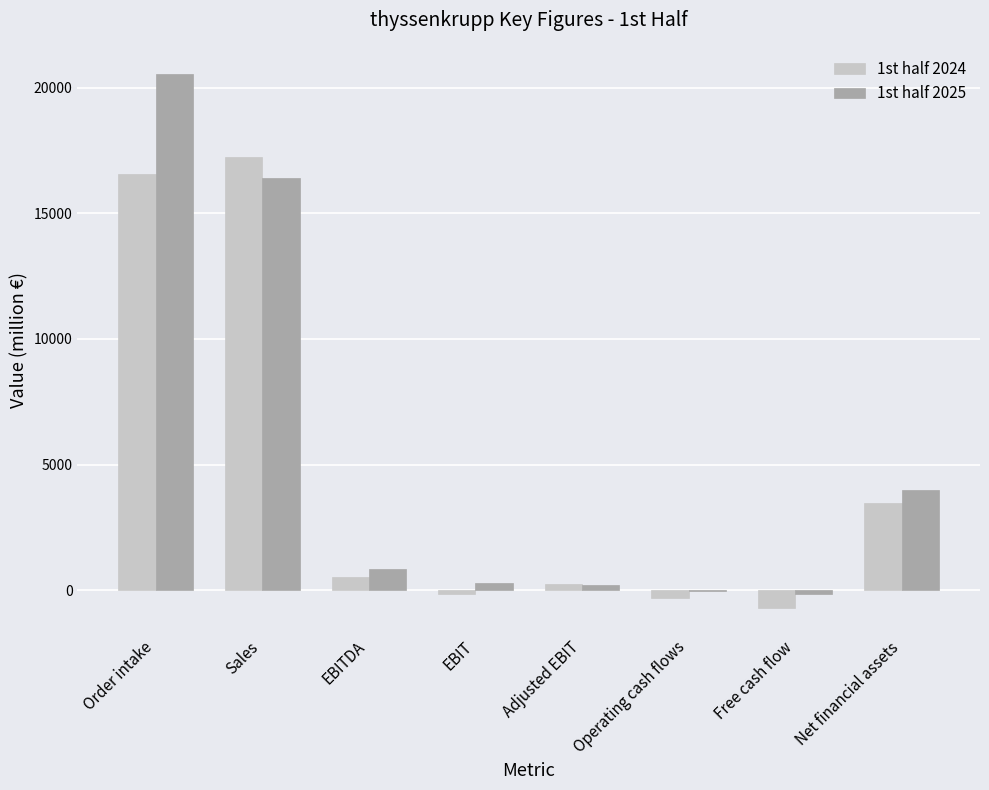

What is the total value across all series at Net financial assets?

7446